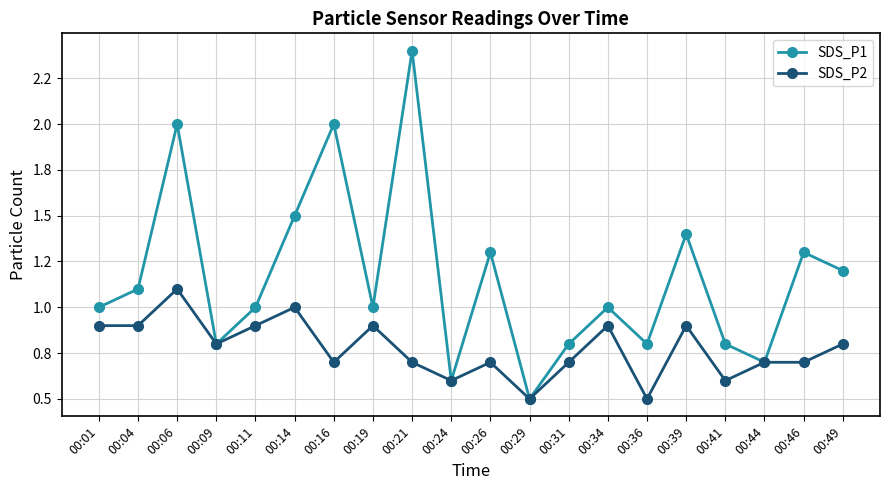

At 00:31, list the series in order from largest to smallest.

SDS_P1, SDS_P2